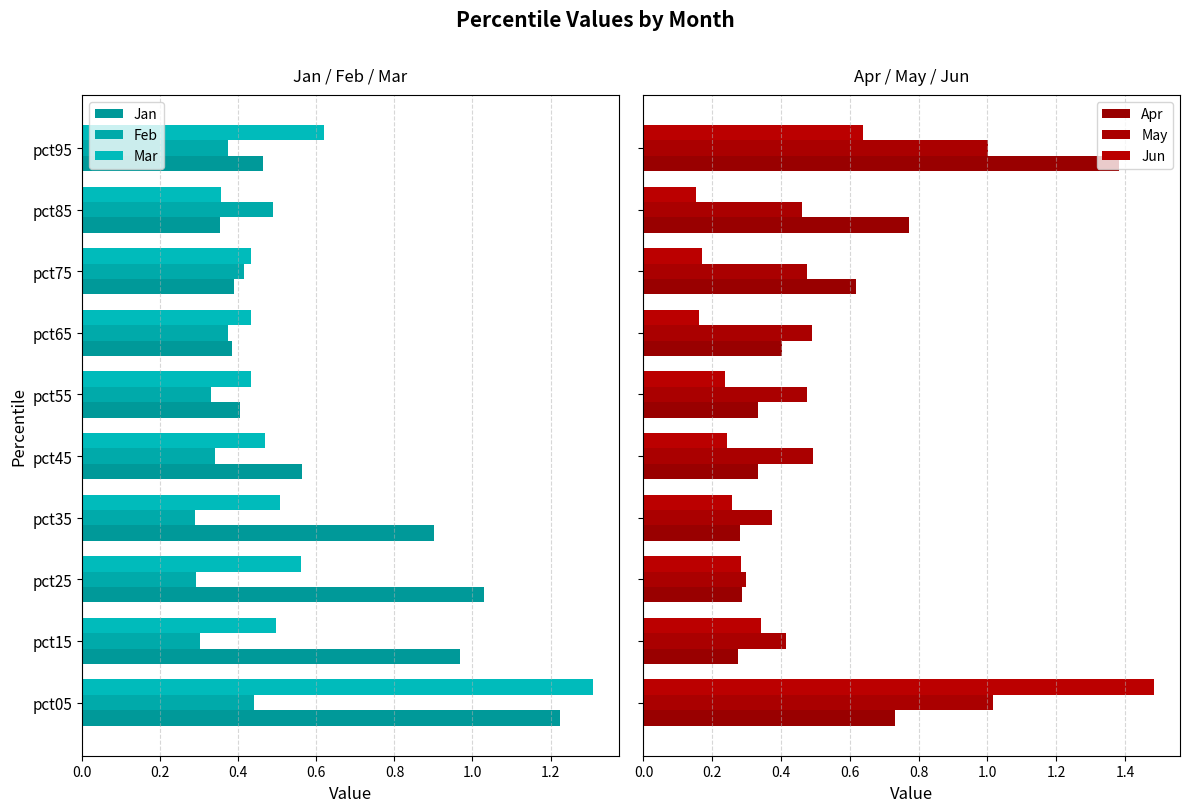

The Feb series shows 0.7 at pct75. True or false?

False